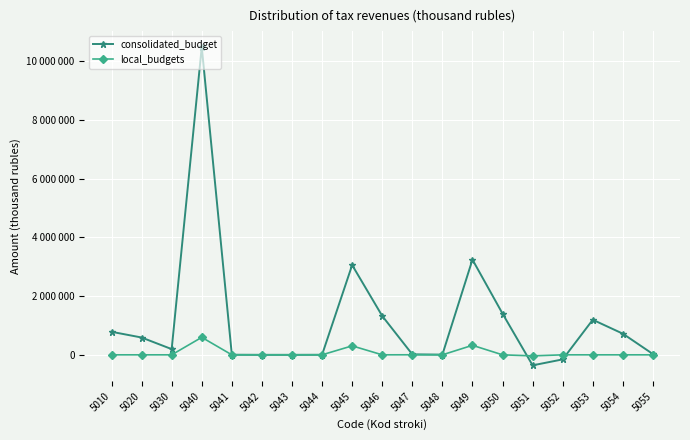

True or false: consolidated_budget has more than 2 points higher than both neighbors.

True